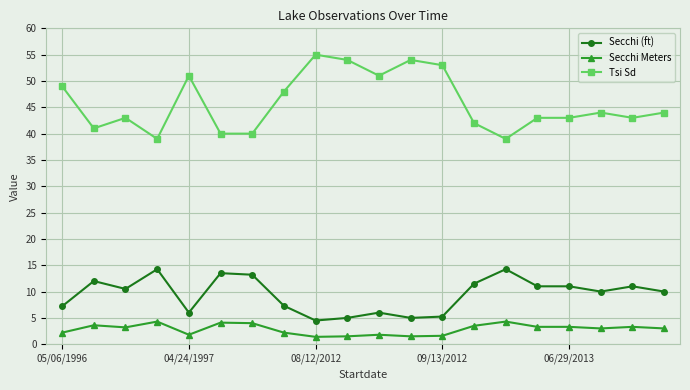

List the series in order of their overall mean, highest first.

Tsi Sd, Secchi (ft), Secchi Meters